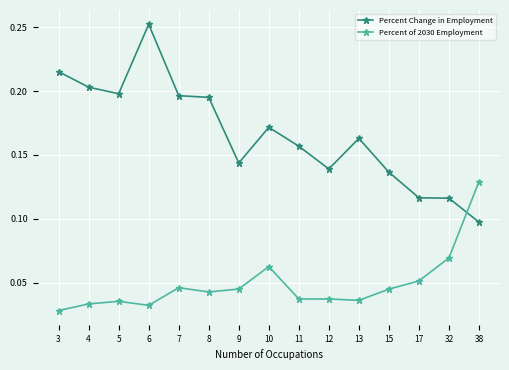

How many intersections are there between Percent Change in Employment and Percent of 2030 Employment?

1